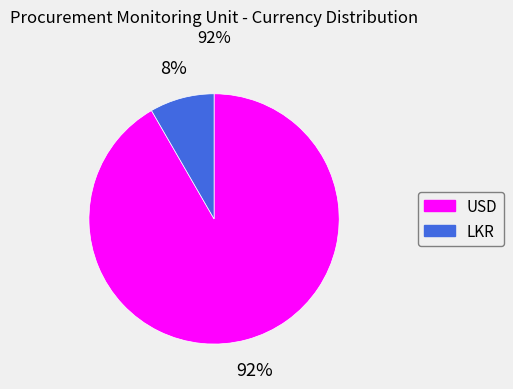

Is it true that USD is 99% of the pie?

False